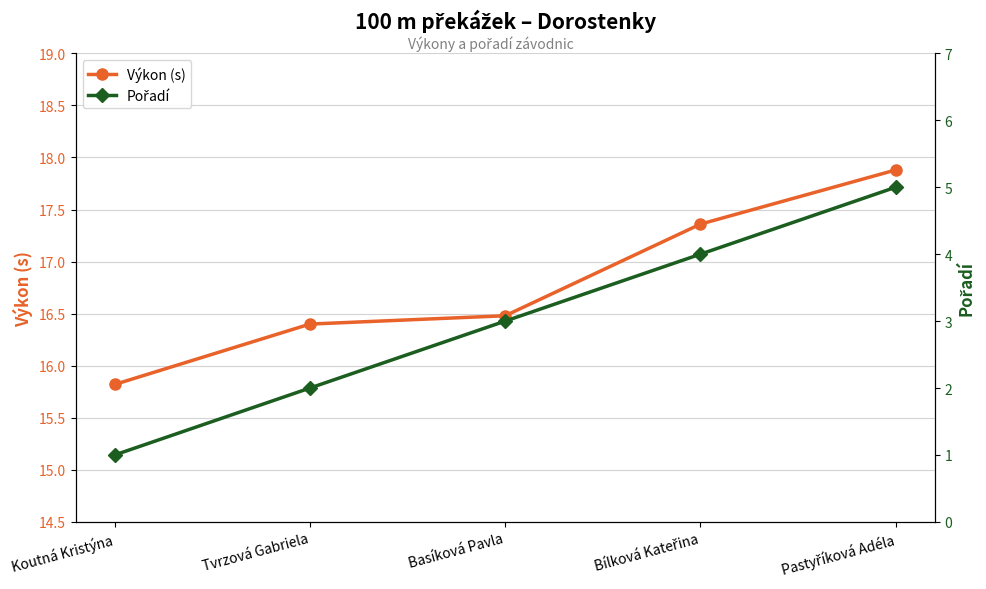

How many series are shown in this chart?

2